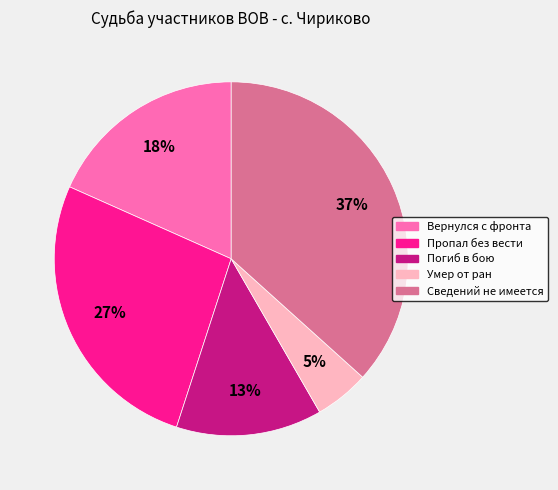

How many slices are in this pie chart?

5